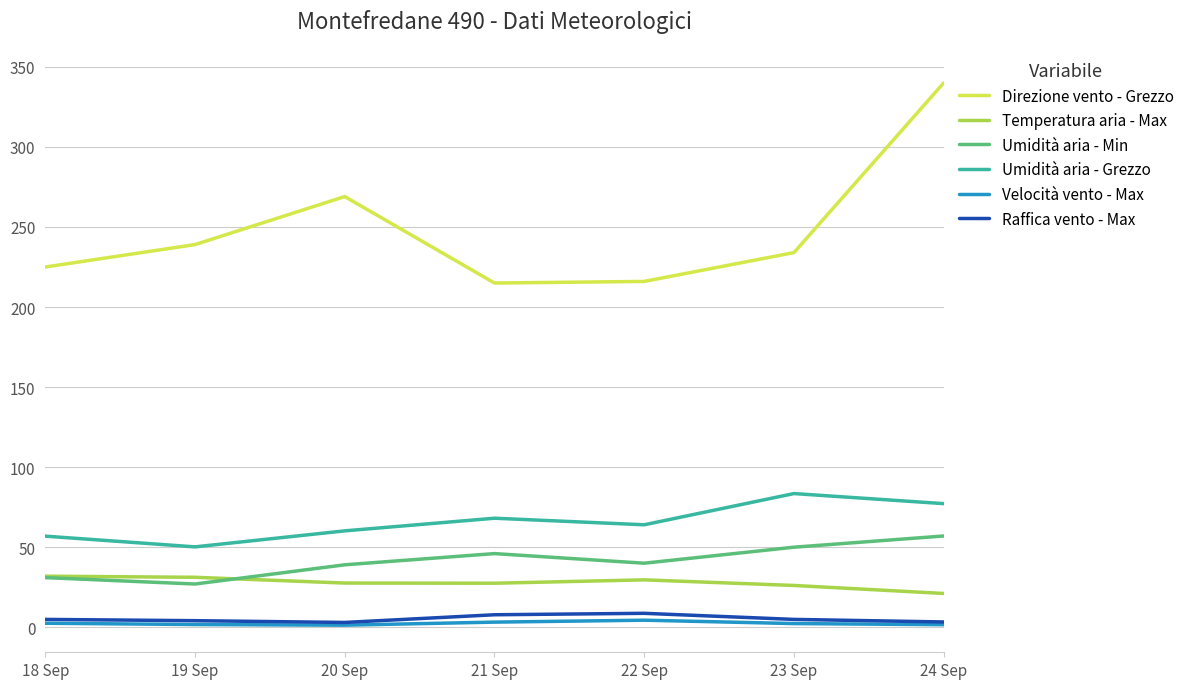

Which series has the largest total across all categories?

Direzione vento - Grezzo